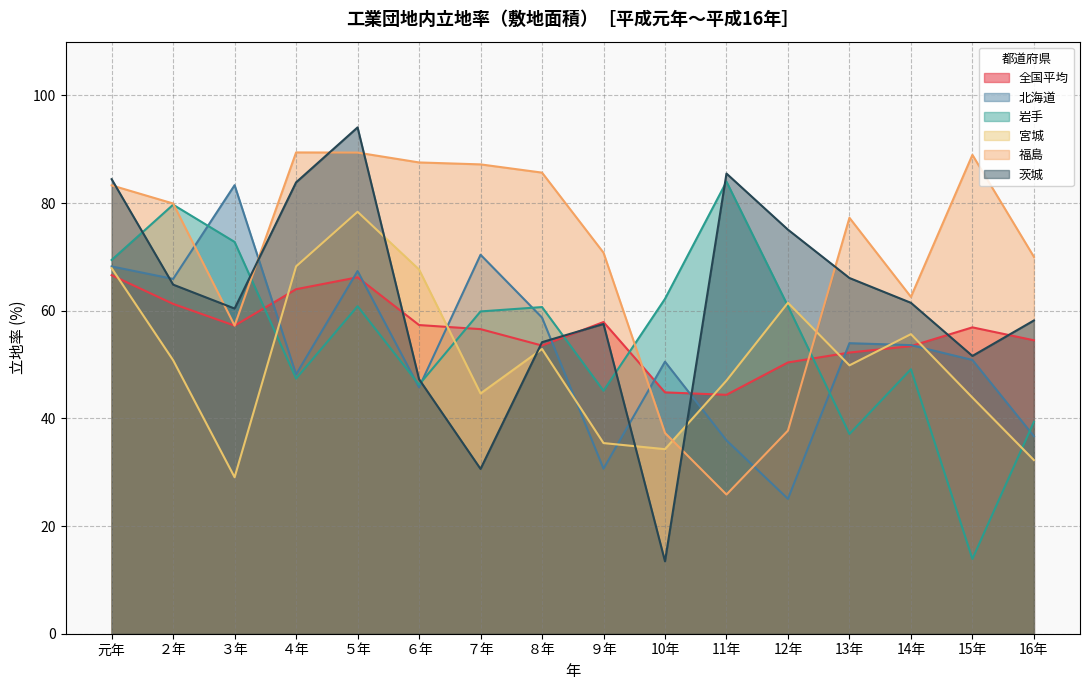

Between which two adjacent categories do 全国平均 and 福島 first intersect?

９年 and 10年